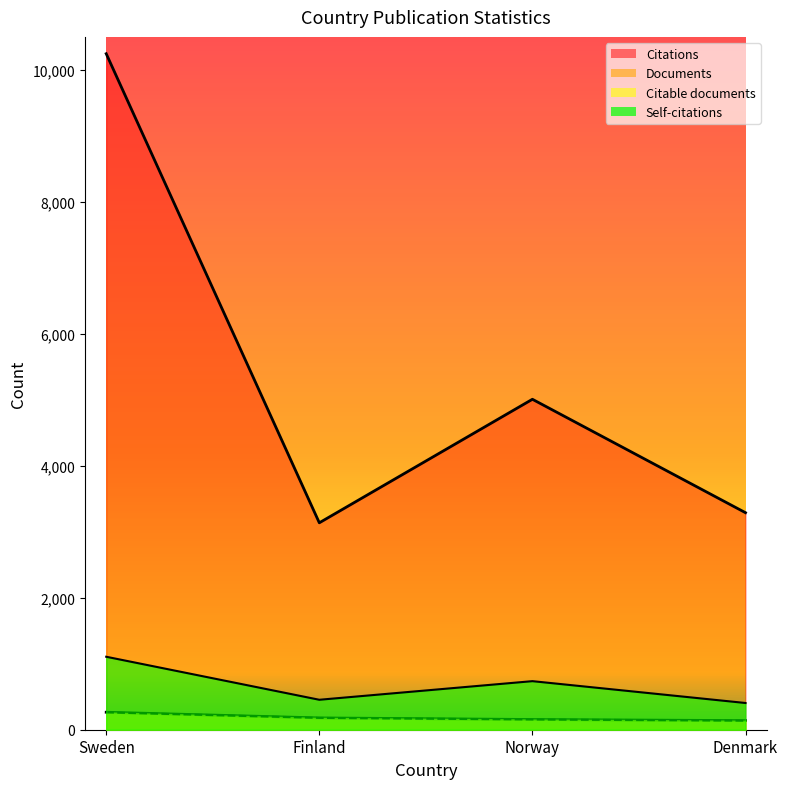

Which category has the highest value in the Citations series?

Sweden